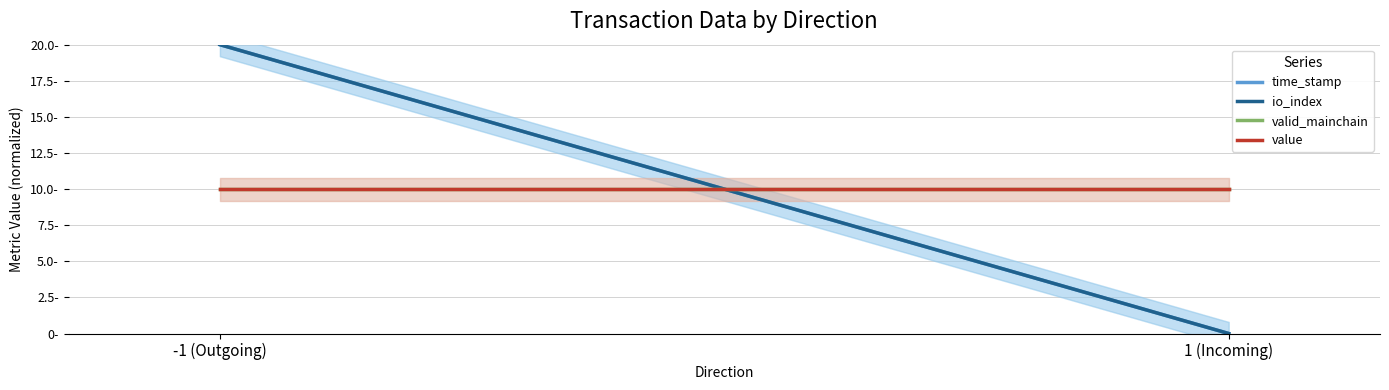

What is the sum of the time_stamp values at 1 (Incoming) and -1 (Outgoing)?

20